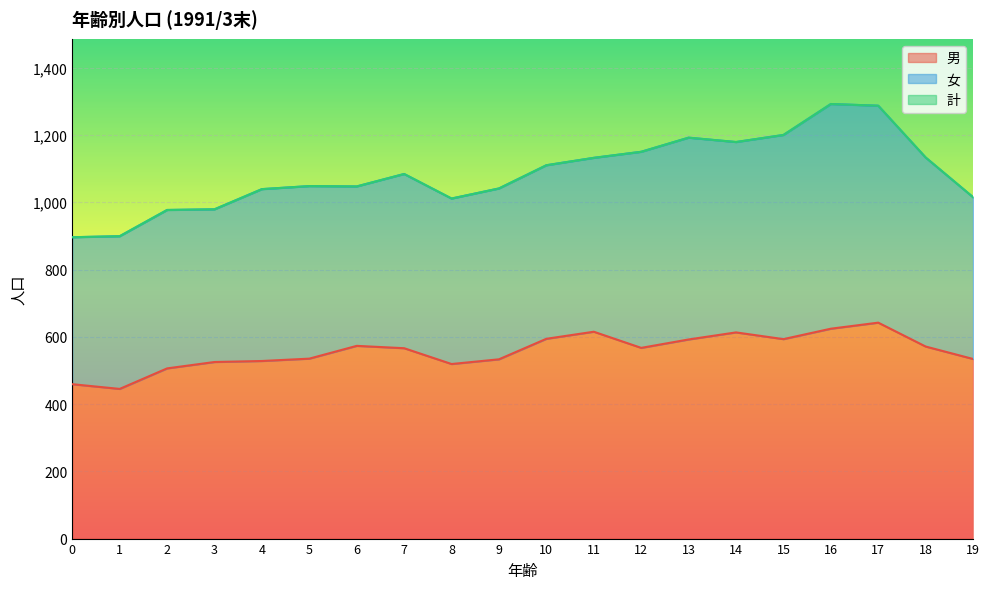

List the labels in order of 計 value, smallest first.

0, 1, 2, 3, 8, 19, 4, 9, 6, 5, 7, 10, 11, 18, 12, 14, 13, 15, 17, 16